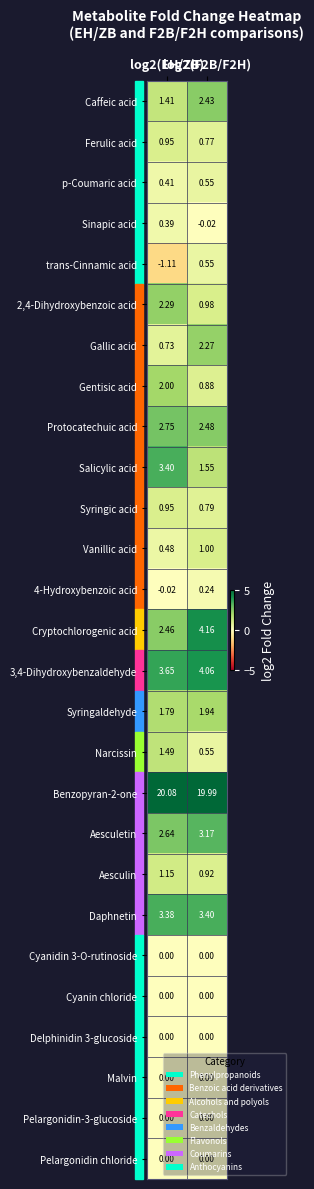

How many distinct data groups are displayed?

27